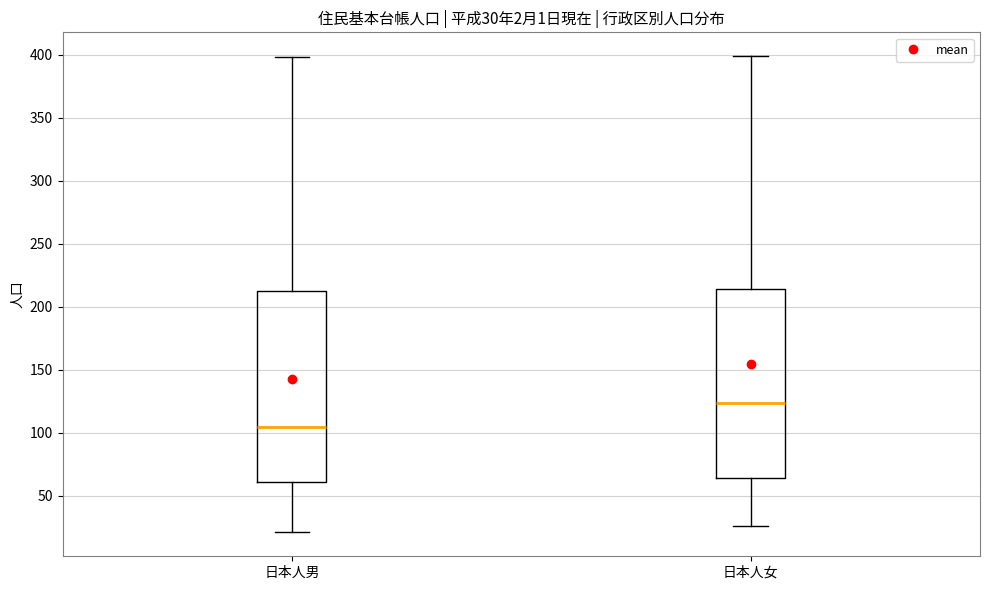

Which box has the highest median line?

日本人女